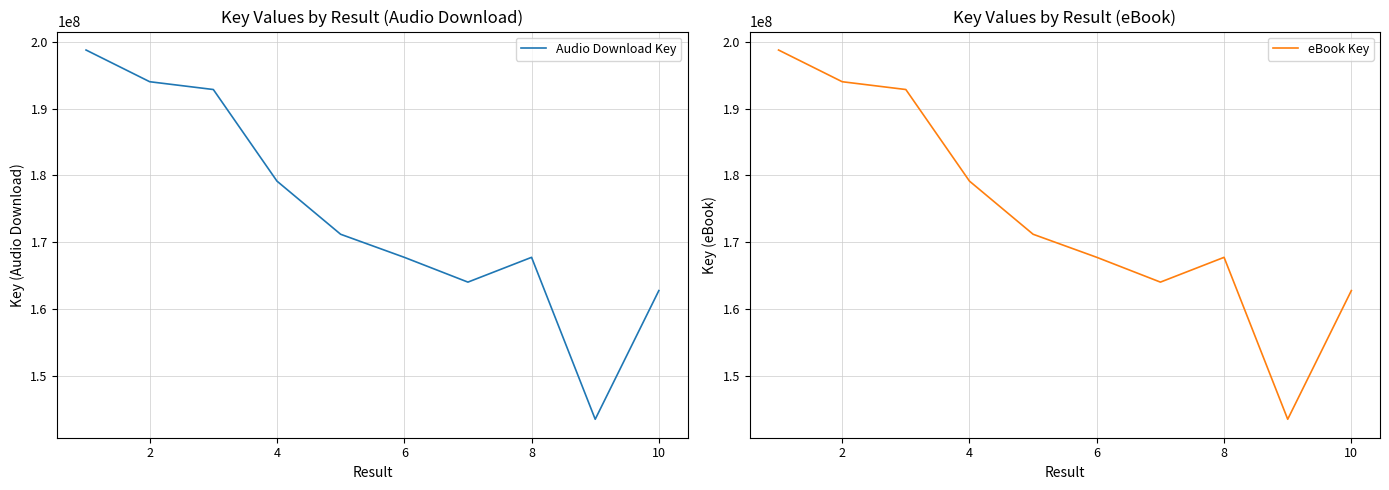

True or false: Audio Download Key has a value of 167751106 at 8.

True